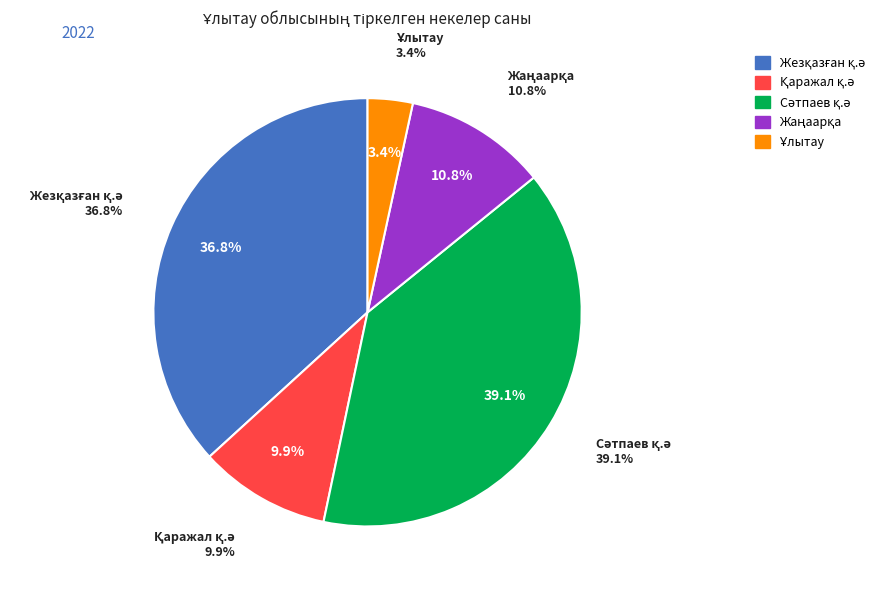

To the nearest percent, what percentage of the pie is Ұлытау?

3%